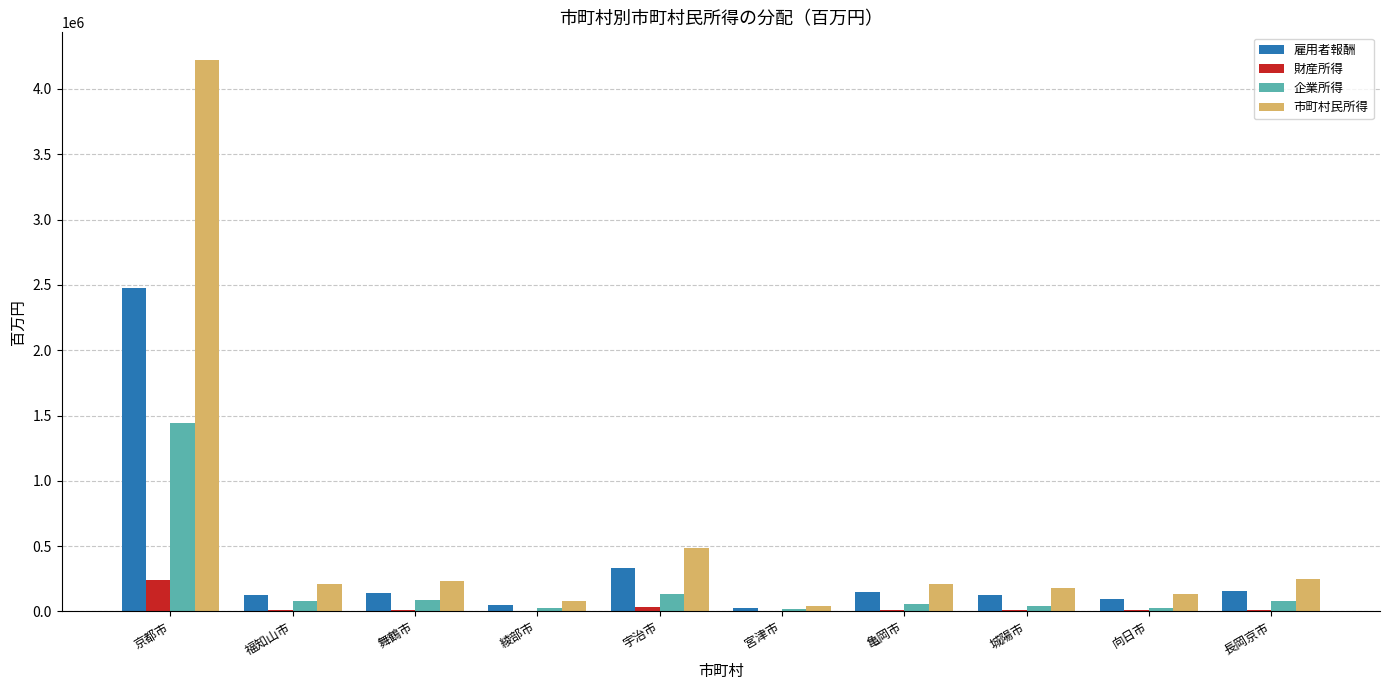

Which series changed the most between 京都市 and 亀岡市?

市町村民所得